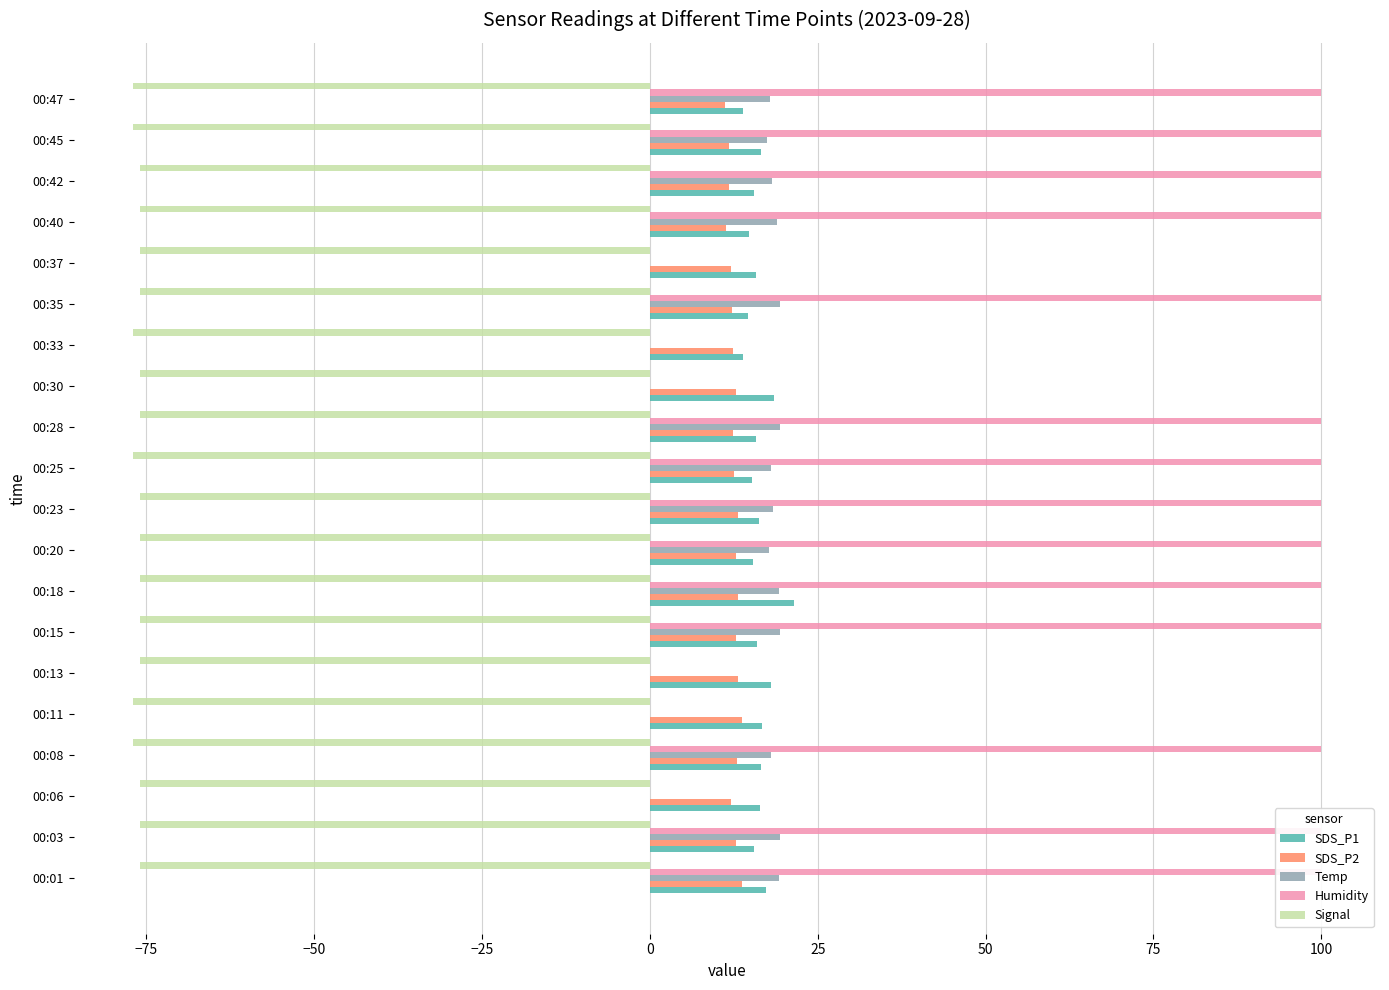

What is the lowest value of the Signal series?

-77.0